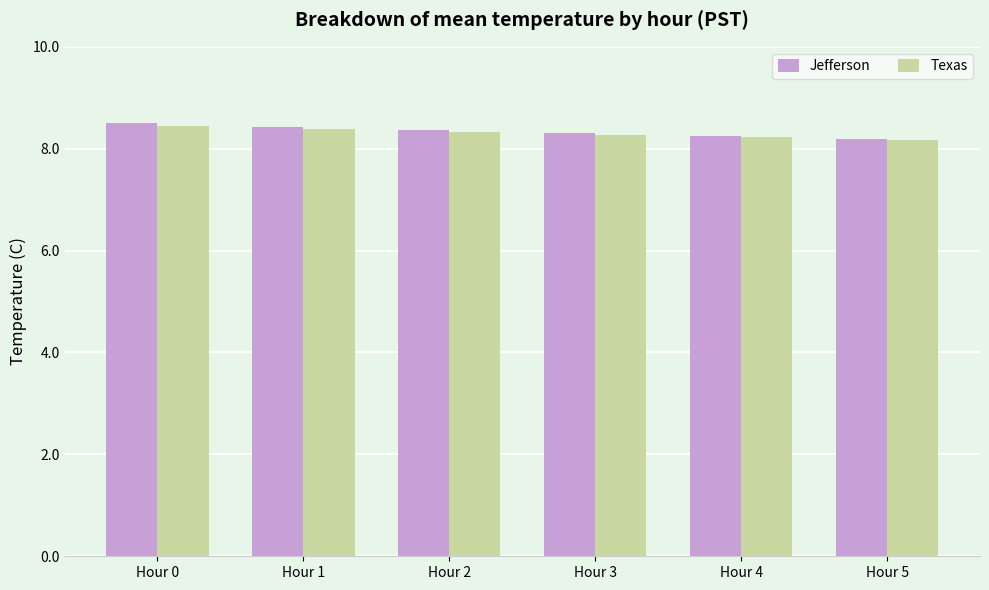

True or false: Texas has a value of 14.6 at Hour 4.

False